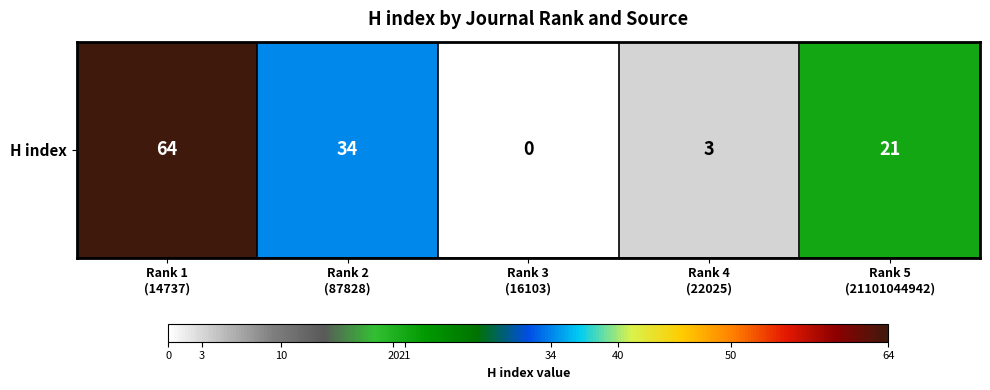

Reading left to right, extract all data points from this chart.

Rank 1
(14737)=64	Rank 2
(87828)=34	Rank 3
(16103)=0	Rank 4
(22025)=3	Rank 5
(21101044942)=21